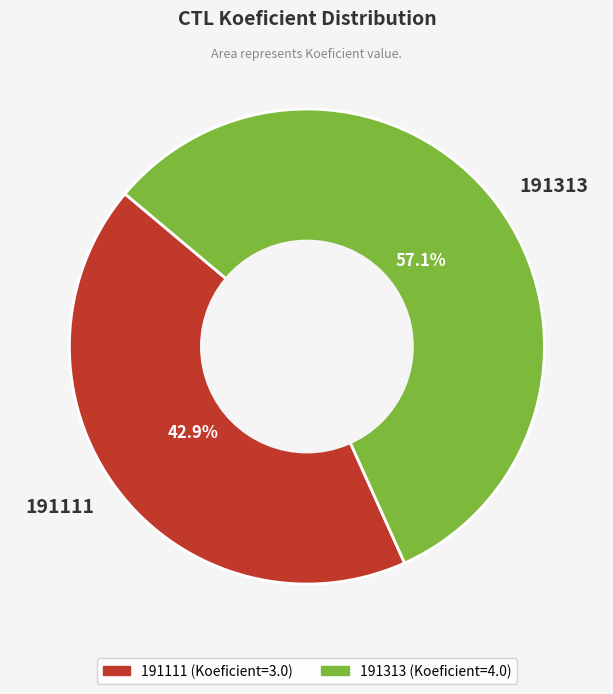

Is 191313 the majority of the pie?

Yes